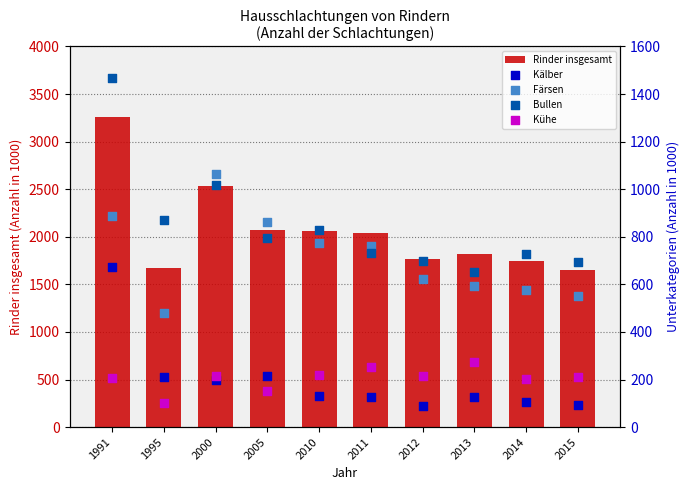

Which series contains the highest Y value?

Rinder insgesamt